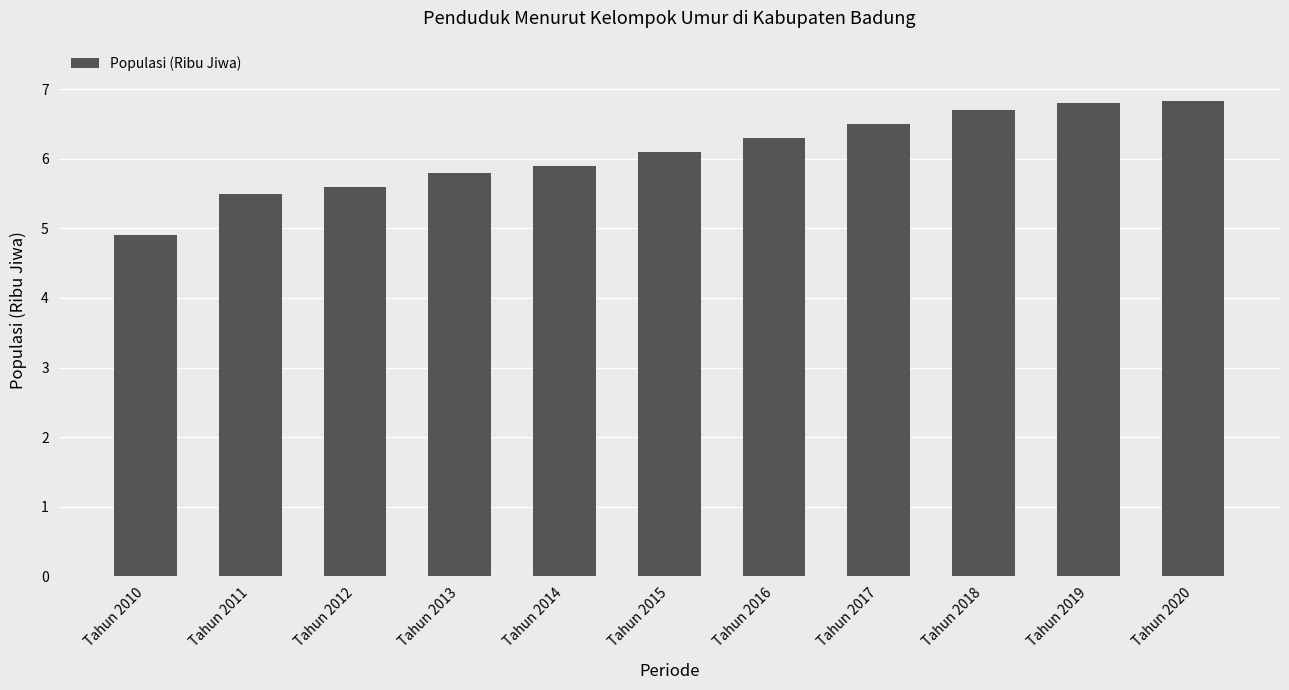

What is the ratio of the value at Tahun 2011 to the value at Tahun 2010?

1.1